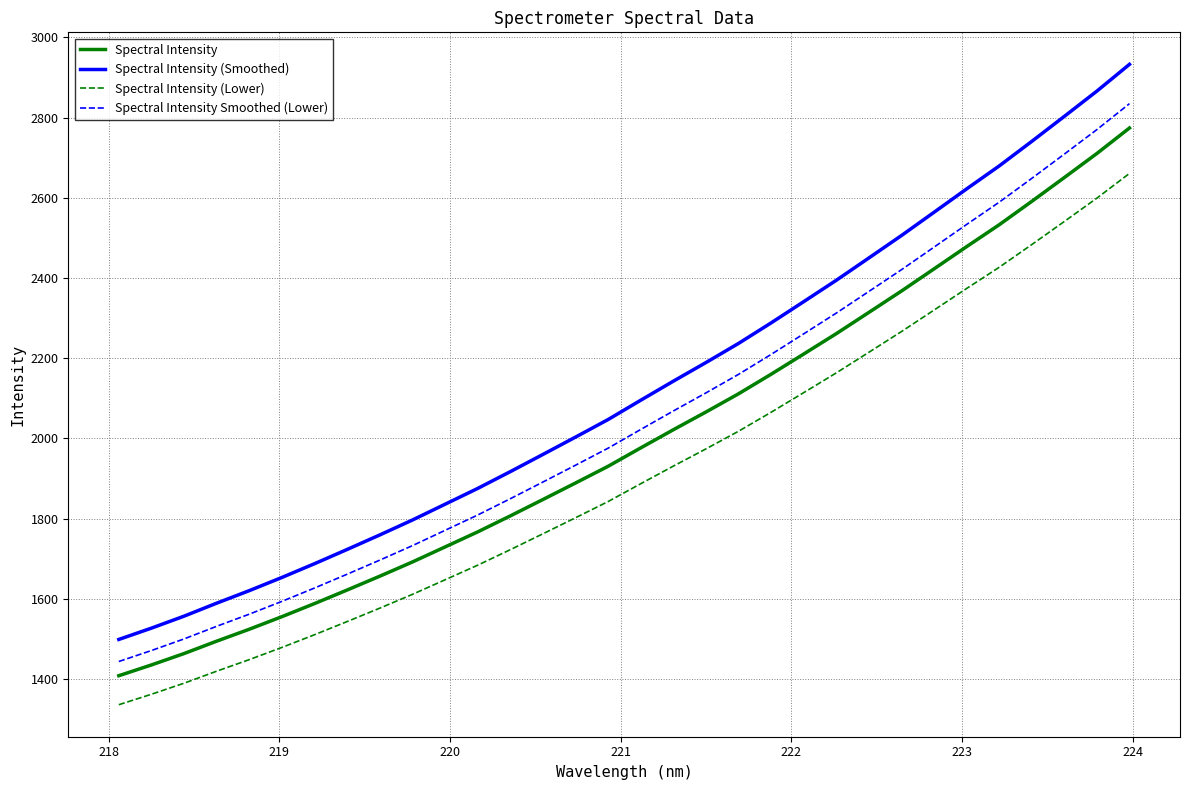

True or false: Spectral Intensity Smoothed (Lower) and Spectral Intensity intersect in this chart.

False